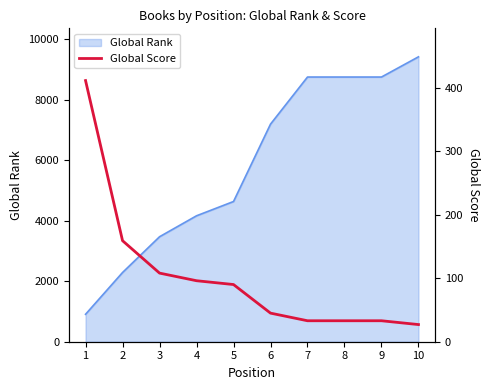

Count the number of categories in the chart.

10